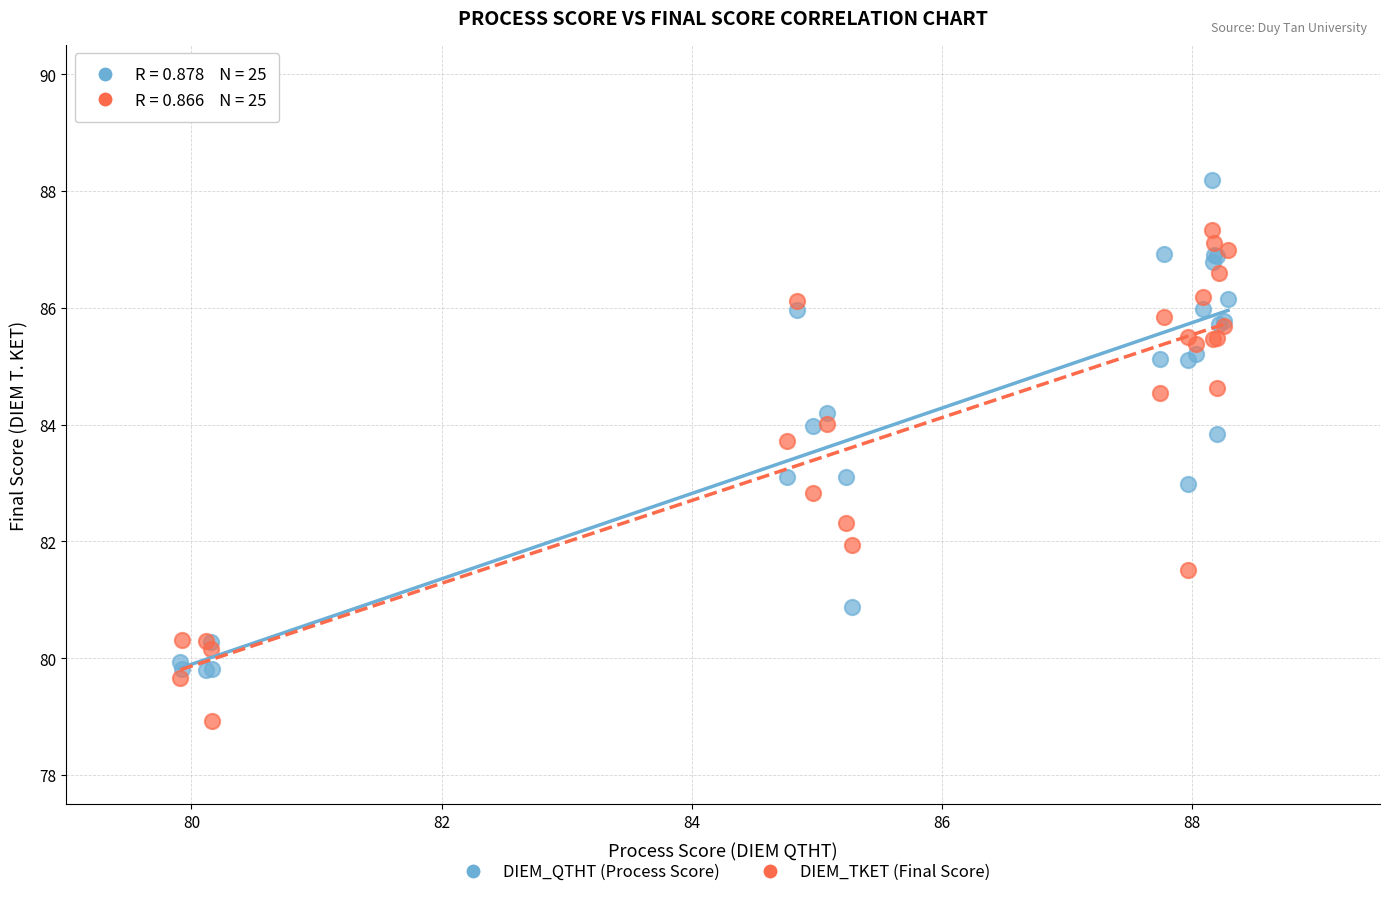

Which series contains the highest Y value?

DIEM_QTHT (Process Score)